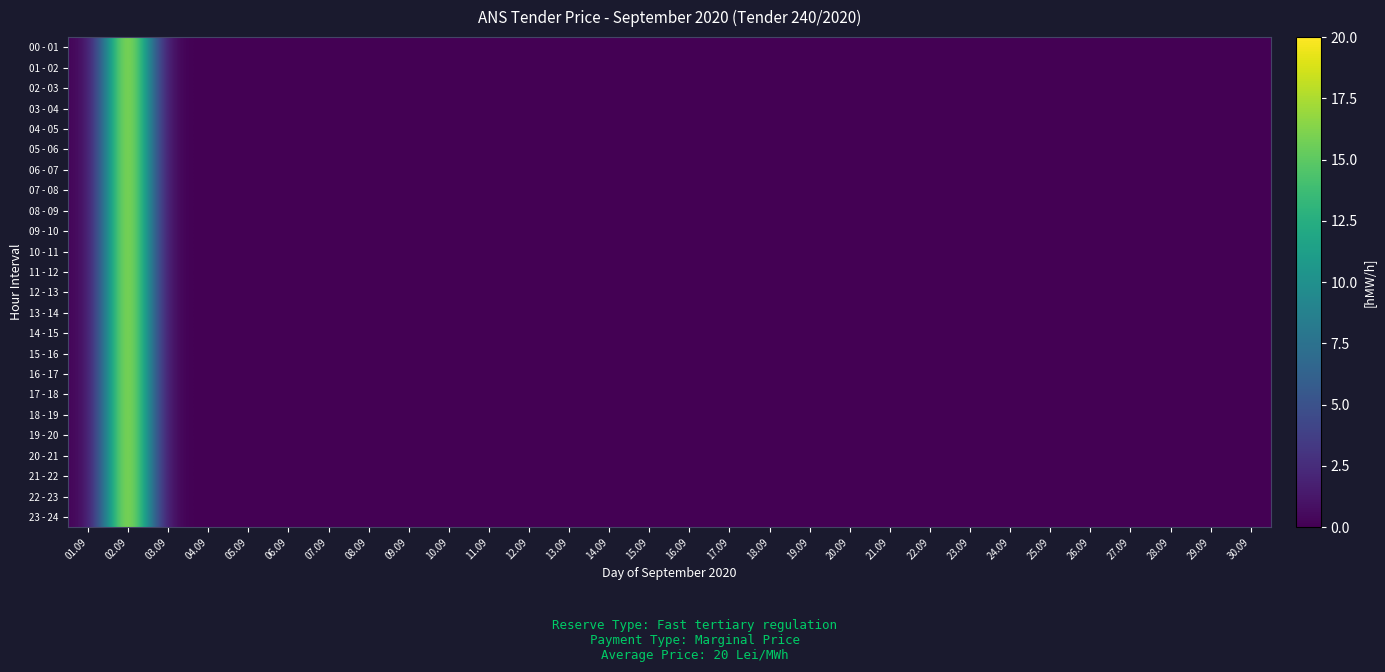

Reading right to left, list all the values displayed in this chart.

00 - 01: 30.09=0	29.09=0	28.09=0	27.09=0	26.09=0	25.09=0	24.09=0	23.09=0	22.09=0	21.09=0	20.09=0	19.09=0	18.09=0	17.09=0	16.09=0	15.09=0	14.09=0	13.09=0	12.09=0	11.09=0	10.09=0	09.09=0	08.09=0	07.09=0	06.09=0	05.09=0	04.09=0	03.09=0	02.09=20	01.09=0
01 - 02: 30.09=0	29.09=0	28.09=0	27.09=0	26.09=0	25.09=0	24.09=0	23.09=0	22.09=0	21.09=0	20.09=0	19.09=0	18.09=0	17.09=0	16.09=0	15.09=0	14.09=0	13.09=0	12.09=0	11.09=0	10.09=0	09.09=0	08.09=0	07.09=0	06.09=0	05.09=0	04.09=0	03.09=0	02.09=20	01.09=0
02 - 03: 30.09=0	29.09=0	28.09=0	27.09=0	26.09=0	25.09=0	24.09=0	23.09=0	22.09=0	21.09=0	20.09=0	19.09=0	18.09=0	17.09=0	16.09=0	15.09=0	14.09=0	13.09=0	12.09=0	11.09=0	10.09=0	09.09=0	08.09=0	07.09=0	06.09=0	05.09=0	04.09=0	03.09=0	02.09=20	01.09=0
03 - 04: 30.09=0	29.09=0	28.09=0	27.09=0	26.09=0	25.09=0	24.09=0	23.09=0	22.09=0	21.09=0	20.09=0	19.09=0	18.09=0	17.09=0	16.09=0	15.09=0	14.09=0	13.09=0	12.09=0	11.09=0	10.09=0	09.09=0	08.09=0	07.09=0	06.09=0	05.09=0	04.09=0	03.09=0	02.09=20	01.09=0
04 - 05: 30.09=0	29.09=0	28.09=0	27.09=0	26.09=0	25.09=0	24.09=0	23.09=0	22.09=0	21.09=0	20.09=0	19.09=0	18.09=0	17.09=0	16.09=0	15.09=0	14.09=0	13.09=0	12.09=0	11.09=0	10.09=0	09.09=0	08.09=0	07.09=0	06.09=0	05.09=0	04.09=0	03.09=0	02.09=20	01.09=0
05 - 06: 30.09=0	29.09=0	28.09=0	27.09=0	26.09=0	25.09=0	24.09=0	23.09=0	22.09=0	21.09=0	20.09=0	19.09=0	18.09=0	17.09=0	16.09=0	15.09=0	14.09=0	13.09=0	12.09=0	11.09=0	10.09=0	09.09=0	08.09=0	07.09=0	06.09=0	05.09=0	04.09=0	03.09=0	02.09=20	01.09=0
06 - 07: 30.09=0	29.09=0	28.09=0	27.09=0	26.09=0	25.09=0	24.09=0	23.09=0	22.09=0	21.09=0	20.09=0	19.09=0	18.09=0	17.09=0	16.09=0	15.09=0	14.09=0	13.09=0	12.09=0	11.09=0	10.09=0	09.09=0	08.09=0	07.09=0	06.09=0	05.09=0	04.09=0	03.09=0	02.09=20	01.09=0
07 - 08: 30.09=0	29.09=0	28.09=0	27.09=0	26.09=0	25.09=0	24.09=0	23.09=0	22.09=0	21.09=0	20.09=0	19.09=0	18.09=0	17.09=0	16.09=0	15.09=0	14.09=0	13.09=0	12.09=0	11.09=0	10.09=0	09.09=0	08.09=0	07.09=0	06.09=0	05.09=0	04.09=0	03.09=0	02.09=20	01.09=0
08 - 09: 30.09=0	29.09=0	28.09=0	27.09=0	26.09=0	25.09=0	24.09=0	23.09=0	22.09=0	21.09=0	20.09=0	19.09=0	18.09=0	17.09=0	16.09=0	15.09=0	14.09=0	13.09=0	12.09=0	11.09=0	10.09=0	09.09=0	08.09=0	07.09=0	06.09=0	05.09=0	04.09=0	03.09=0	02.09=20	01.09=0
09 - 10: 30.09=0	29.09=0	28.09=0	27.09=0	26.09=0	25.09=0	24.09=0	23.09=0	22.09=0	21.09=0	20.09=0	19.09=0	18.09=0	17.09=0	16.09=0	15.09=0	14.09=0	13.09=0	12.09=0	11.09=0	10.09=0	09.09=0	08.09=0	07.09=0	06.09=0	05.09=0	04.09=0	03.09=0	02.09=20	01.09=0
10 - 11: 30.09=0	29.09=0	28.09=0	27.09=0	26.09=0	25.09=0	24.09=0	23.09=0	22.09=0	21.09=0	20.09=0	19.09=0	18.09=0	17.09=0	16.09=0	15.09=0	14.09=0	13.09=0	12.09=0	11.09=0	10.09=0	09.09=0	08.09=0	07.09=0	06.09=0	05.09=0	04.09=0	03.09=0	02.09=20	01.09=0
11 - 12: 30.09=0	29.09=0	28.09=0	27.09=0	26.09=0	25.09=0	24.09=0	23.09=0	22.09=0	21.09=0	20.09=0	19.09=0	18.09=0	17.09=0	16.09=0	15.09=0	14.09=0	13.09=0	12.09=0	11.09=0	10.09=0	09.09=0	08.09=0	07.09=0	06.09=0	05.09=0	04.09=0	03.09=0	02.09=20	01.09=0
12 - 13: 30.09=0	29.09=0	28.09=0	27.09=0	26.09=0	25.09=0	24.09=0	23.09=0	22.09=0	21.09=0	20.09=0	19.09=0	18.09=0	17.09=0	16.09=0	15.09=0	14.09=0	13.09=0	12.09=0	11.09=0	10.09=0	09.09=0	08.09=0	07.09=0	06.09=0	05.09=0	04.09=0	03.09=0	02.09=20	01.09=0
13 - 14: 30.09=0	29.09=0	28.09=0	27.09=0	26.09=0	25.09=0	24.09=0	23.09=0	22.09=0	21.09=0	20.09=0	19.09=0	18.09=0	17.09=0	16.09=0	15.09=0	14.09=0	13.09=0	12.09=0	11.09=0	10.09=0	09.09=0	08.09=0	07.09=0	06.09=0	05.09=0	04.09=0	03.09=0	02.09=20	01.09=0
14 - 15: 30.09=0	29.09=0	28.09=0	27.09=0	26.09=0	25.09=0	24.09=0	23.09=0	22.09=0	21.09=0	20.09=0	19.09=0	18.09=0	17.09=0	16.09=0	15.09=0	14.09=0	13.09=0	12.09=0	11.09=0	10.09=0	09.09=0	08.09=0	07.09=0	06.09=0	05.09=0	04.09=0	03.09=0	02.09=20	01.09=0
15 - 16: 30.09=0	29.09=0	28.09=0	27.09=0	26.09=0	25.09=0	24.09=0	23.09=0	22.09=0	21.09=0	20.09=0	19.09=0	18.09=0	17.09=0	16.09=0	15.09=0	14.09=0	13.09=0	12.09=0	11.09=0	10.09=0	09.09=0	08.09=0	07.09=0	06.09=0	05.09=0	04.09=0	03.09=0	02.09=20	01.09=0
16 - 17: 30.09=0	29.09=0	28.09=0	27.09=0	26.09=0	25.09=0	24.09=0	23.09=0	22.09=0	21.09=0	20.09=0	19.09=0	18.09=0	17.09=0	16.09=0	15.09=0	14.09=0	13.09=0	12.09=0	11.09=0	10.09=0	09.09=0	08.09=0	07.09=0	06.09=0	05.09=0	04.09=0	03.09=0	02.09=20	01.09=0
17 - 18: 30.09=0	29.09=0	28.09=0	27.09=0	26.09=0	25.09=0	24.09=0	23.09=0	22.09=0	21.09=0	20.09=0	19.09=0	18.09=0	17.09=0	16.09=0	15.09=0	14.09=0	13.09=0	12.09=0	11.09=0	10.09=0	09.09=0	08.09=0	07.09=0	06.09=0	05.09=0	04.09=0	03.09=0	02.09=20	01.09=0
18 - 19: 30.09=0	29.09=0	28.09=0	27.09=0	26.09=0	25.09=0	24.09=0	23.09=0	22.09=0	21.09=0	20.09=0	19.09=0	18.09=0	17.09=0	16.09=0	15.09=0	14.09=0	13.09=0	12.09=0	11.09=0	10.09=0	09.09=0	08.09=0	07.09=0	06.09=0	05.09=0	04.09=0	03.09=0	02.09=20	01.09=0
19 - 20: 30.09=0	29.09=0	28.09=0	27.09=0	26.09=0	25.09=0	24.09=0	23.09=0	22.09=0	21.09=0	20.09=0	19.09=0	18.09=0	17.09=0	16.09=0	15.09=0	14.09=0	13.09=0	12.09=0	11.09=0	10.09=0	09.09=0	08.09=0	07.09=0	06.09=0	05.09=0	04.09=0	03.09=0	02.09=20	01.09=0
20 - 21: 30.09=0	29.09=0	28.09=0	27.09=0	26.09=0	25.09=0	24.09=0	23.09=0	22.09=0	21.09=0	20.09=0	19.09=0	18.09=0	17.09=0	16.09=0	15.09=0	14.09=0	13.09=0	12.09=0	11.09=0	10.09=0	09.09=0	08.09=0	07.09=0	06.09=0	05.09=0	04.09=0	03.09=0	02.09=20	01.09=0
21 - 22: 30.09=0	29.09=0	28.09=0	27.09=0	26.09=0	25.09=0	24.09=0	23.09=0	22.09=0	21.09=0	20.09=0	19.09=0	18.09=0	17.09=0	16.09=0	15.09=0	14.09=0	13.09=0	12.09=0	11.09=0	10.09=0	09.09=0	08.09=0	07.09=0	06.09=0	05.09=0	04.09=0	03.09=0	02.09=20	01.09=0
22 - 23: 30.09=0	29.09=0	28.09=0	27.09=0	26.09=0	25.09=0	24.09=0	23.09=0	22.09=0	21.09=0	20.09=0	19.09=0	18.09=0	17.09=0	16.09=0	15.09=0	14.09=0	13.09=0	12.09=0	11.09=0	10.09=0	09.09=0	08.09=0	07.09=0	06.09=0	05.09=0	04.09=0	03.09=0	02.09=20	01.09=0
23 - 24: 30.09=0	29.09=0	28.09=0	27.09=0	26.09=0	25.09=0	24.09=0	23.09=0	22.09=0	21.09=0	20.09=0	19.09=0	18.09=0	17.09=0	16.09=0	15.09=0	14.09=0	13.09=0	12.09=0	11.09=0	10.09=0	09.09=0	08.09=0	07.09=0	06.09=0	05.09=0	04.09=0	03.09=0	02.09=20	01.09=0